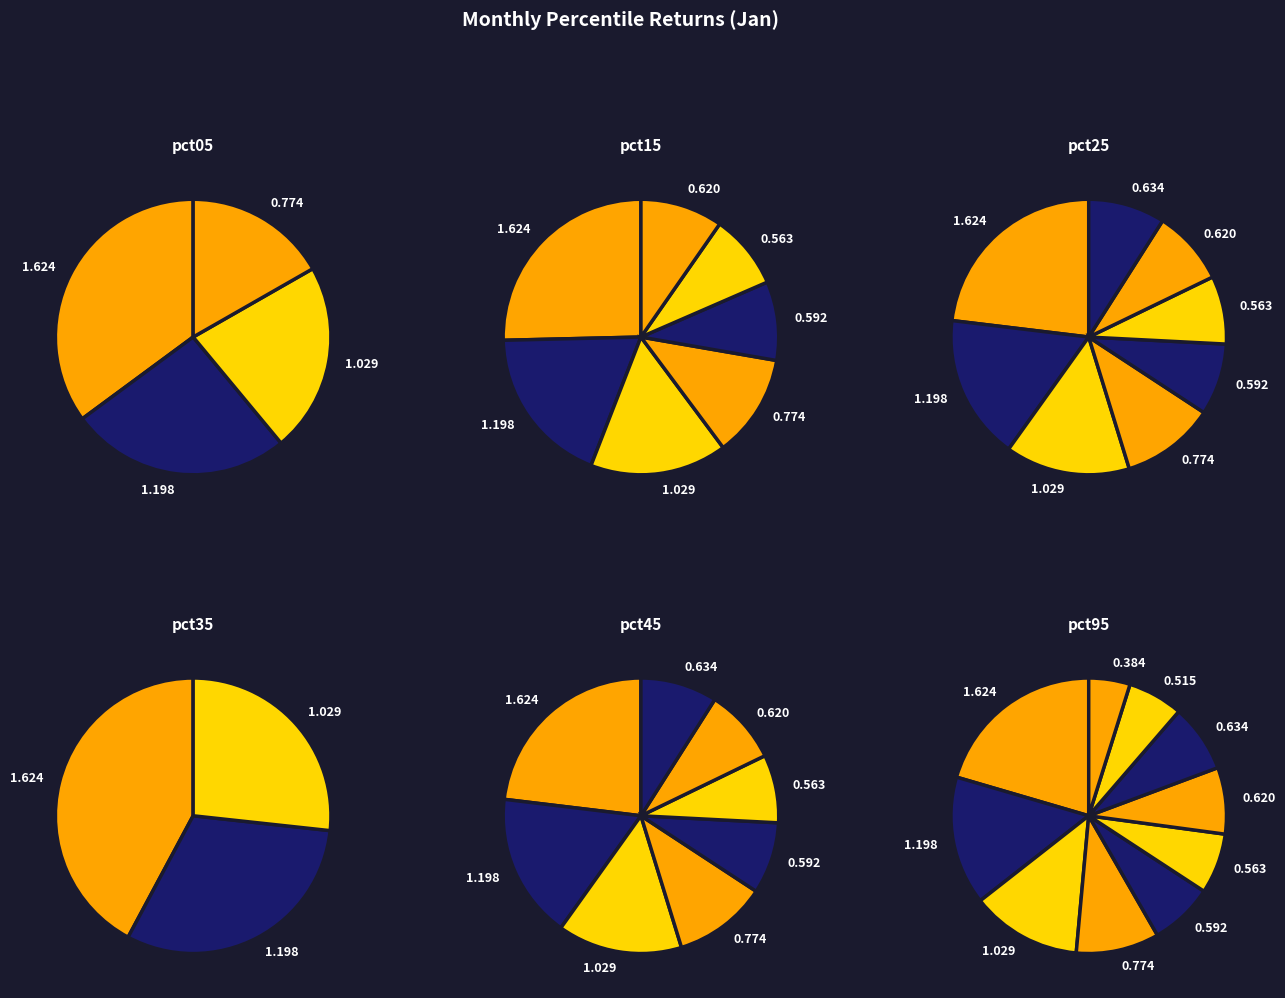

How many slices are in this pie chart?

10